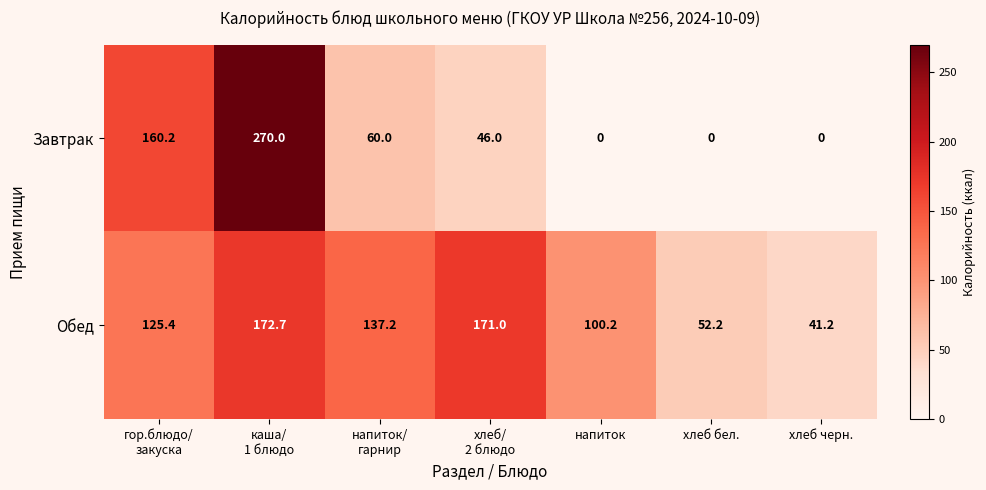

Which series has the largest range (max minus min)?

Завтрак